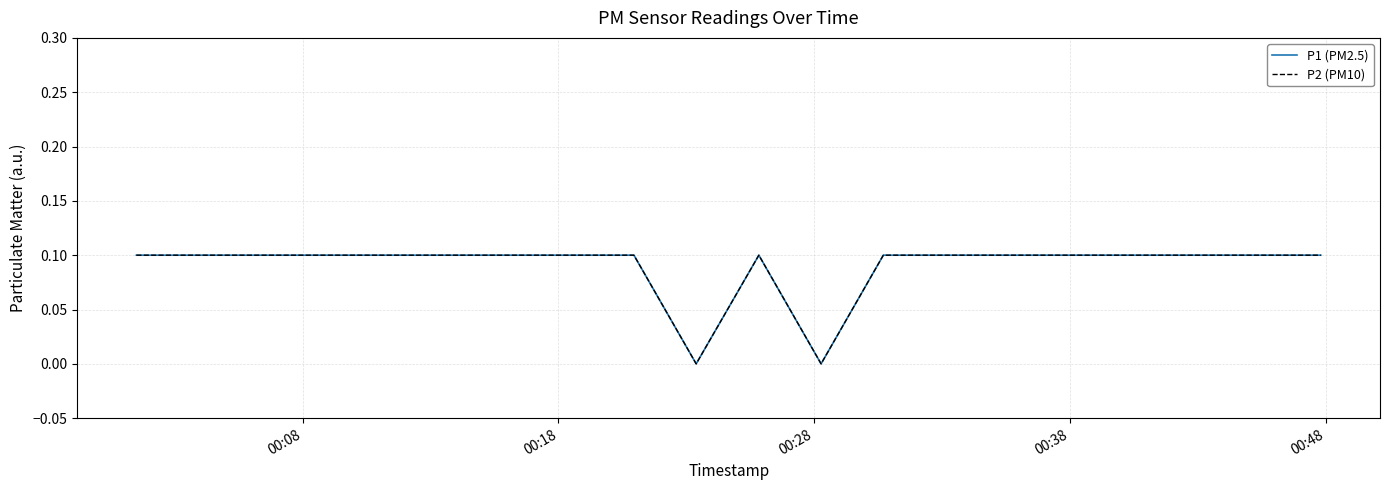

Does the chart display data point markers on the line(s)?

No